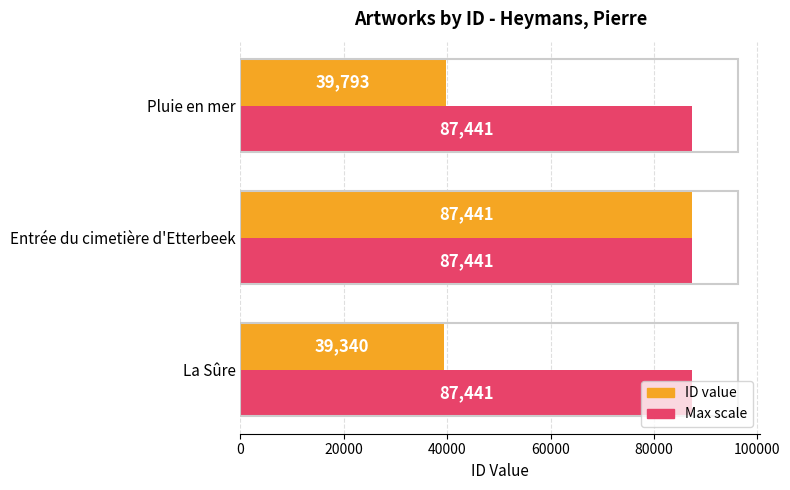

What is the maximum value shown in the chart?

87441